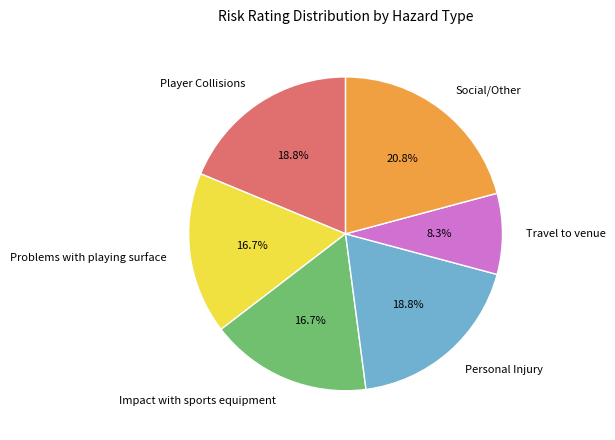

What is the ratio of the value at Travel to venue to the value at Problems with playing surface?

0.5